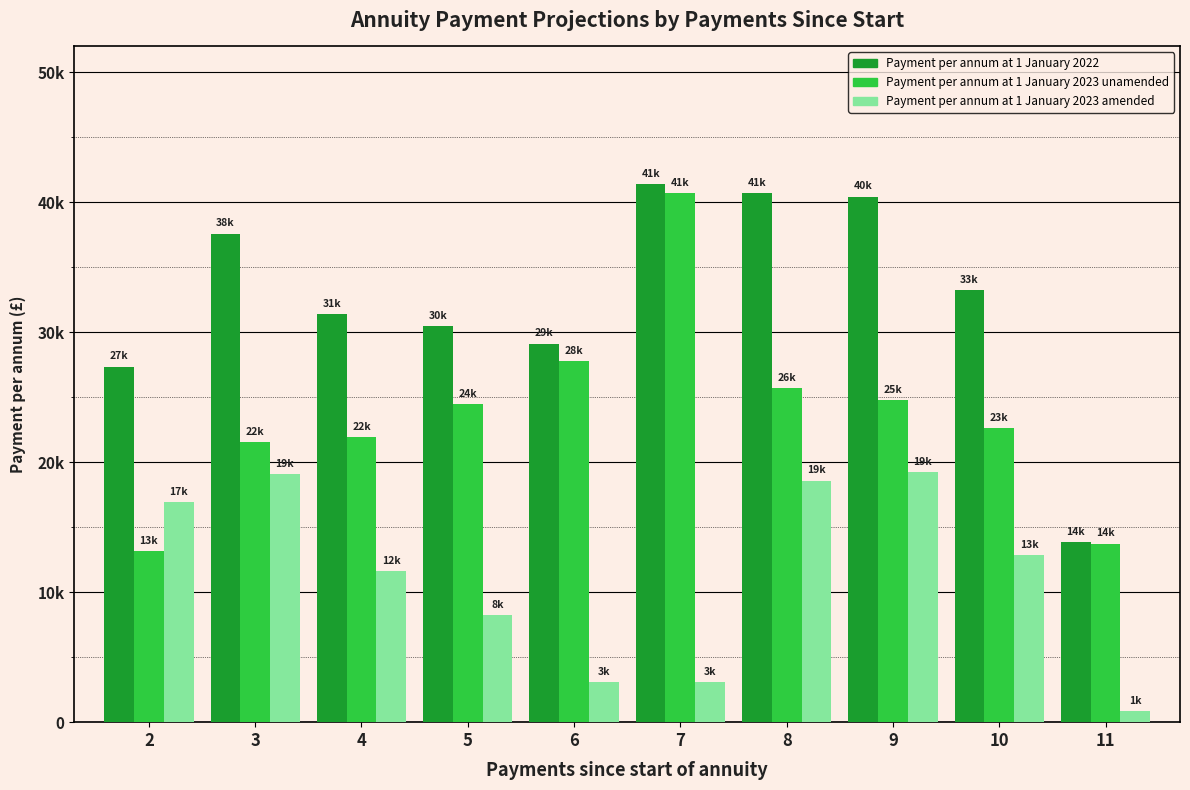

What is the spread (max minus min) of values at 10?

20353.6